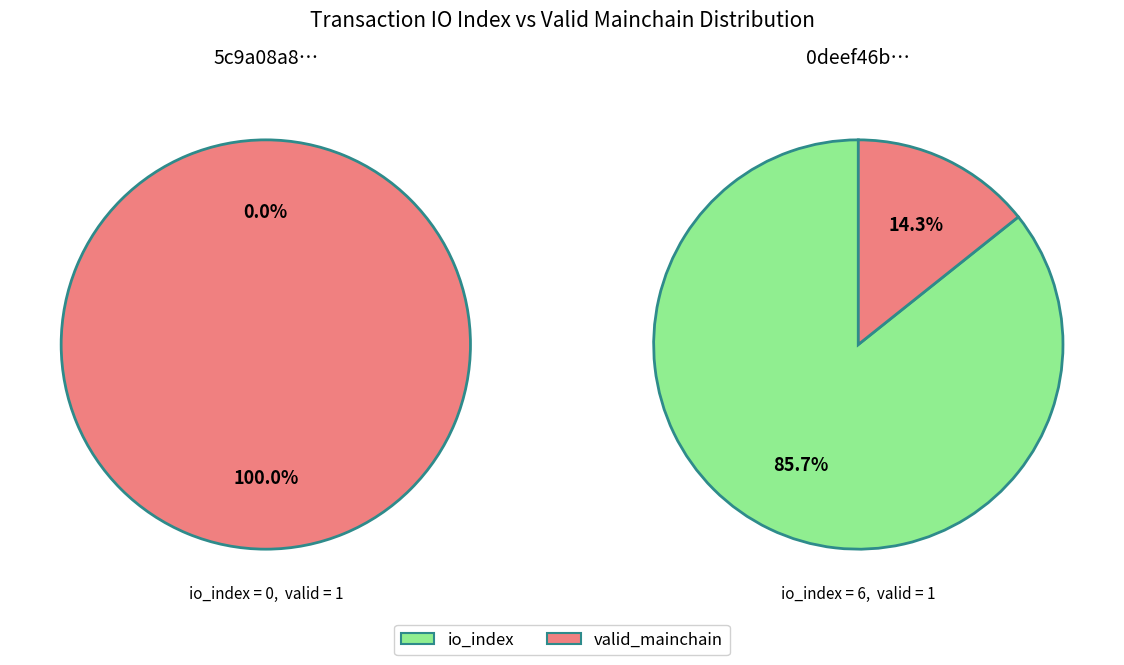

Combined, what portion of the pie is 1 and 0?

100.0%